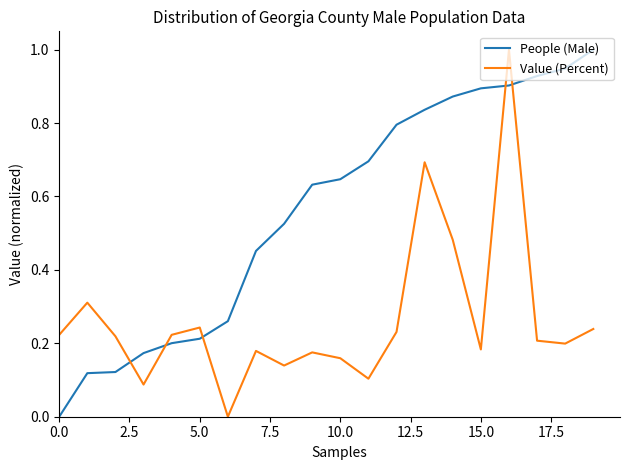

True or false: People (Male) and Value (Percent) intersect in this chart.

True